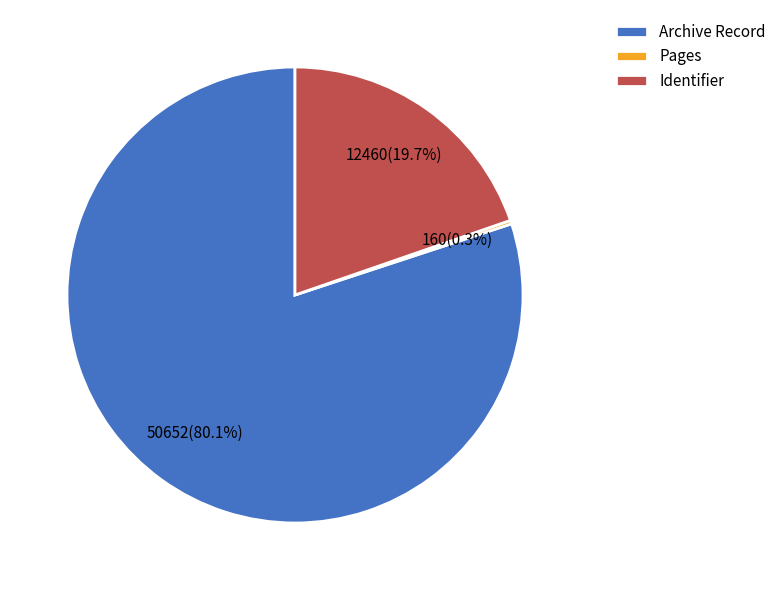

What is the ratio of the value at Archive Record to the value at Identifier?

4.1